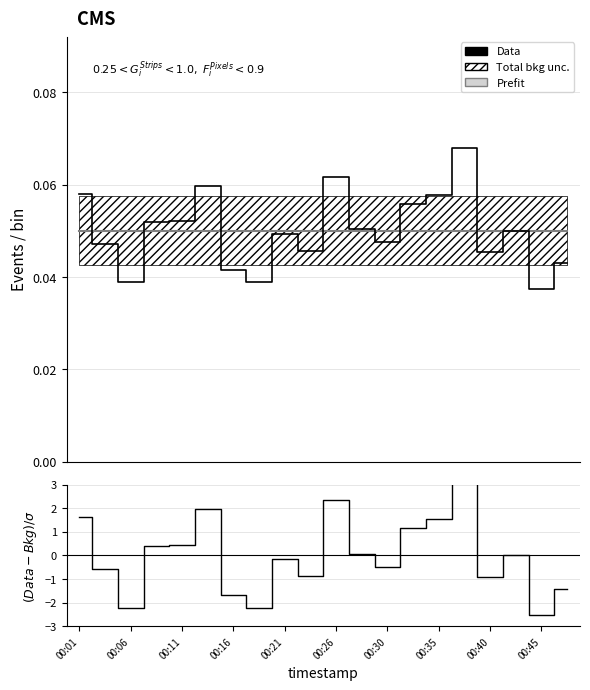

What is the difference between the (Data-Bkg)/σ values at 17 and 00:06?

0.6